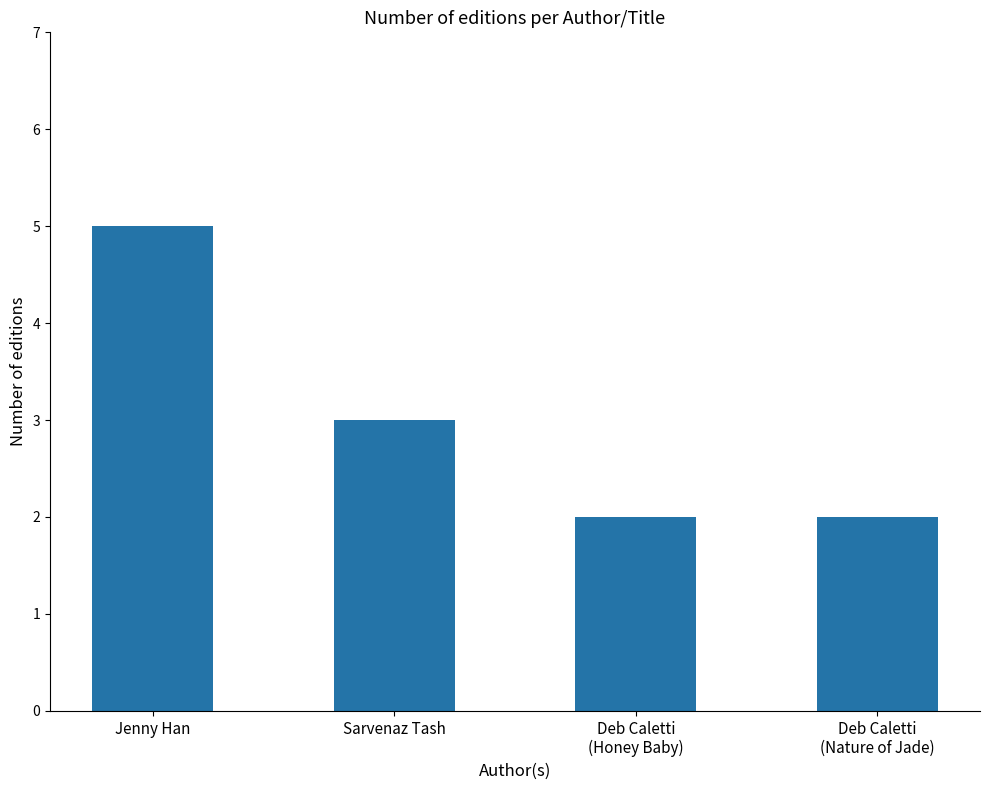

How many bars are there in total?

4